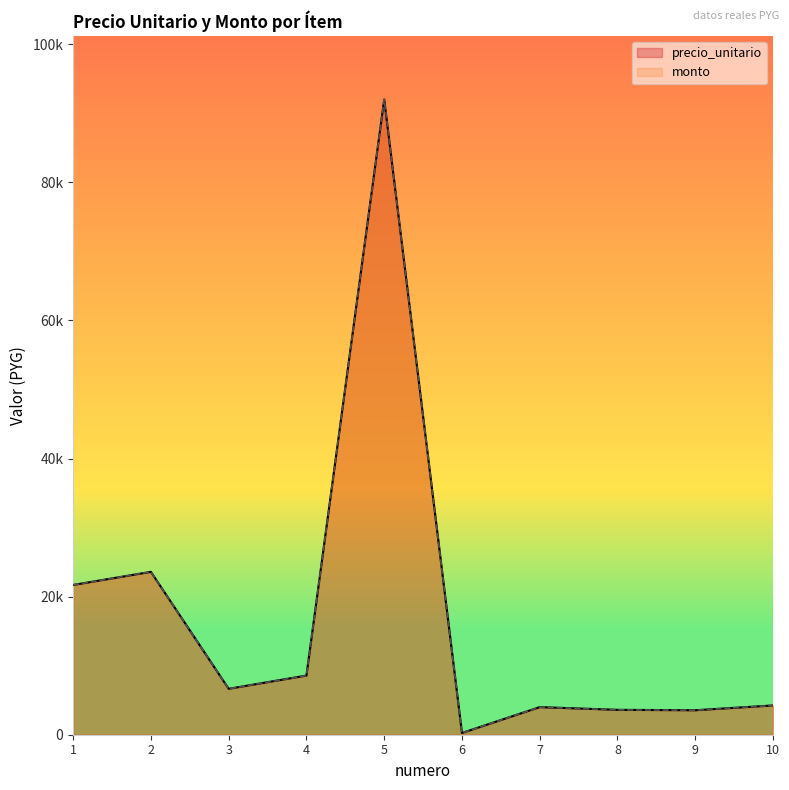

At which label does precio_unitario reach its peak?

5